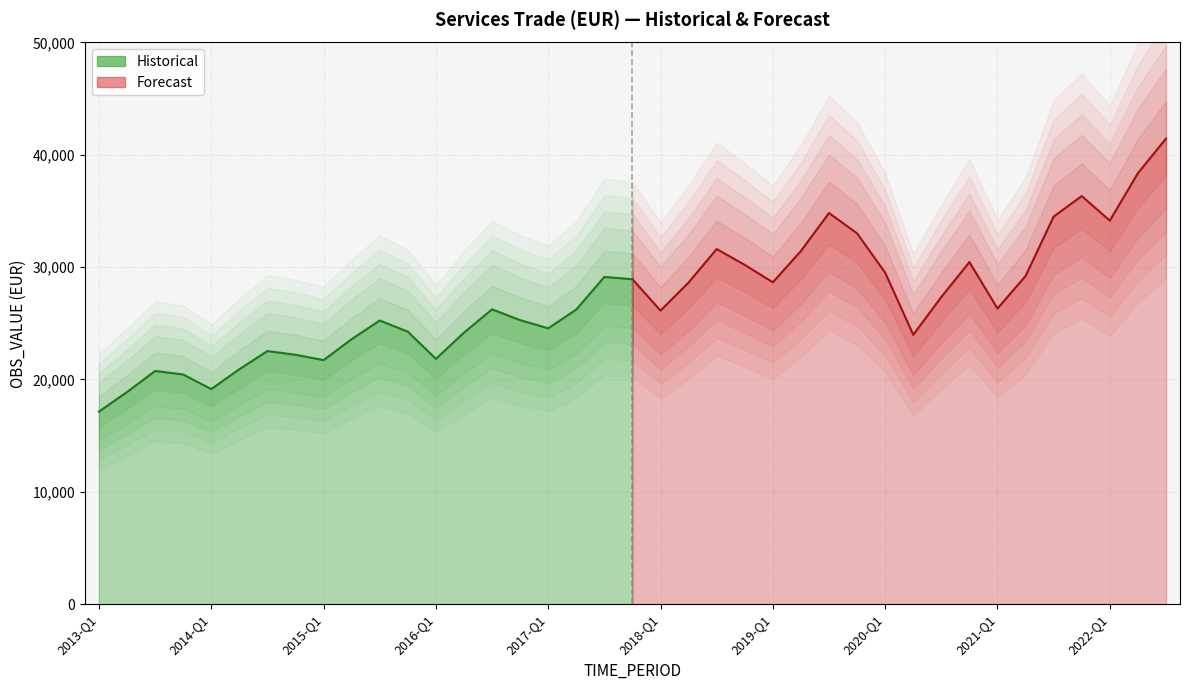

Where is the data nearest to the value 23136?

2015-Q2